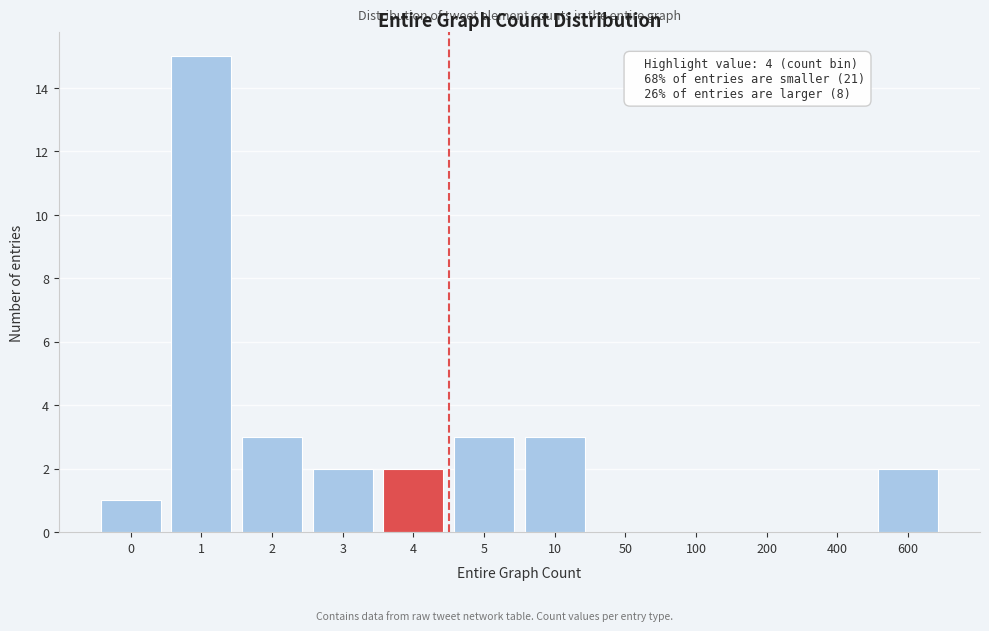

Reading left to right, extract all data points from this chart.

0=1	1=15	2=3	3=2	4=2	5=3	10=3	50=0	100=0	200=0	400=0	600=2